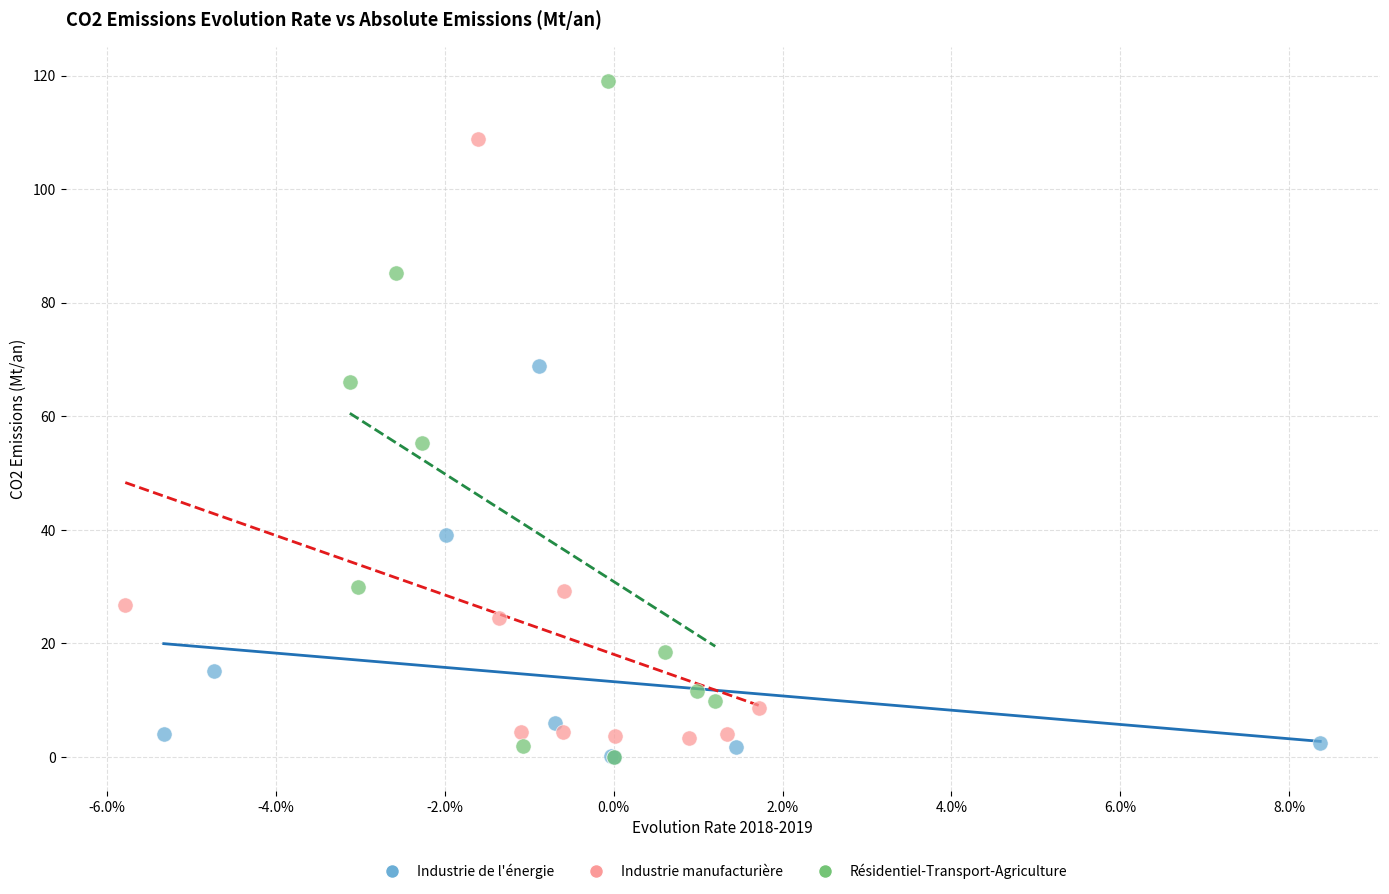

Which series has the largest Y range (max minus min)?

Résidentiel-Transport-Agriculture